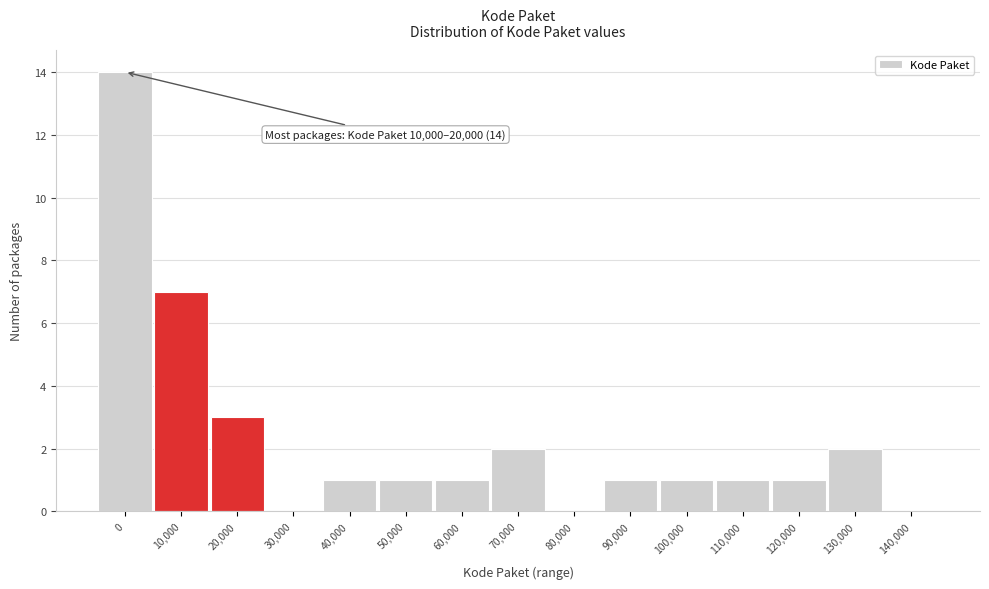

Reading left to right, transcribe all the data shown in this chart.

0=14	10,000=7	20,000=3	30,000=0	40,000=1	50,000=1	60,000=1	70,000=2	80,000=0	90,000=1	100,000=1	110,000=1	120,000=1	130,000=2	140,000=0